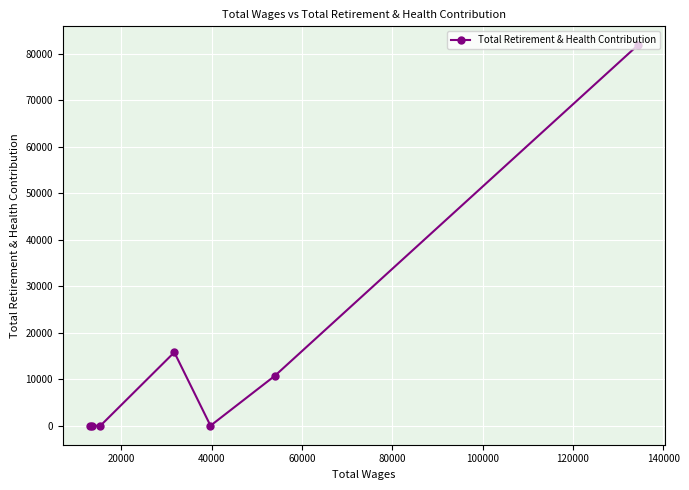

What is the average value?

15465